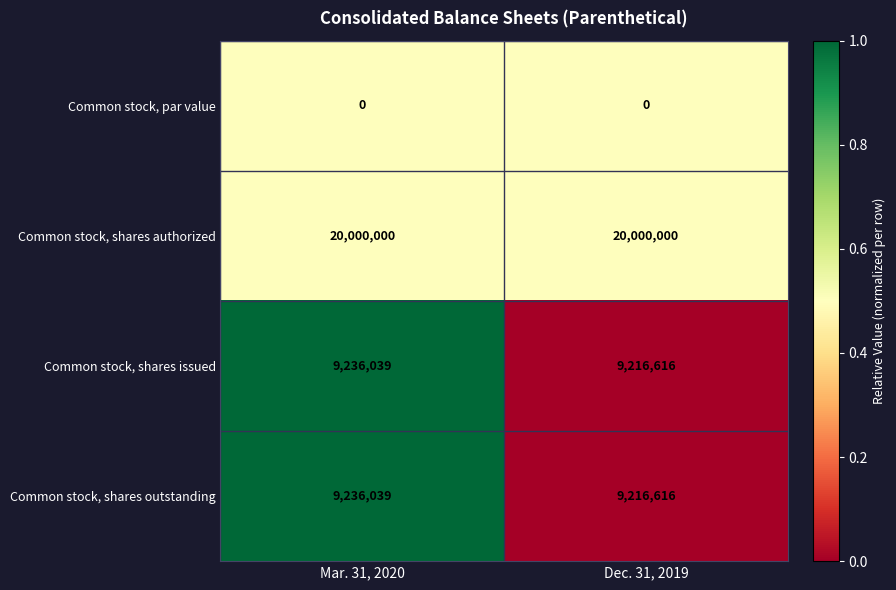

Reading right to left, what are all the values shown in this chart?

Common stock, par value: 0	0
Common stock, shares authorized: 20000000	20000000
Common stock, shares issued: 9216616	9236039
Common stock, shares outstanding: 9216616	9236039